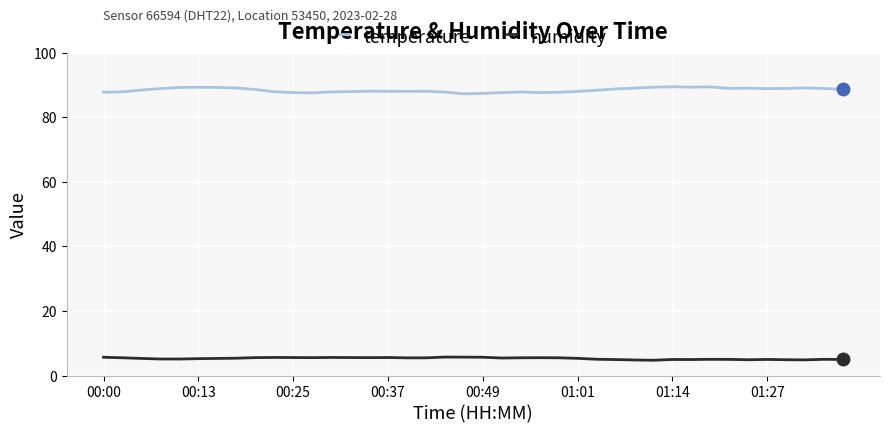

List the series in order of their overall mean, highest first.

humidity, temperature